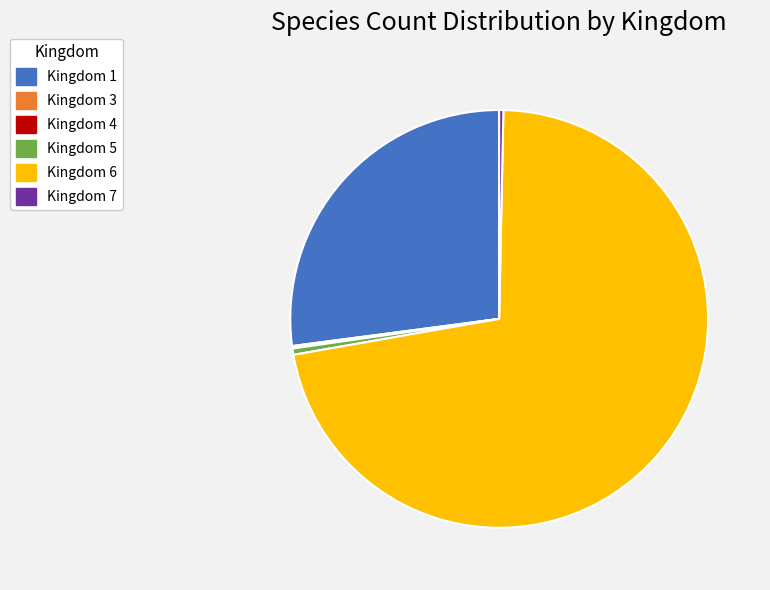

Which has a higher value, Kingdom 6 or Kingdom 7?

Kingdom 6